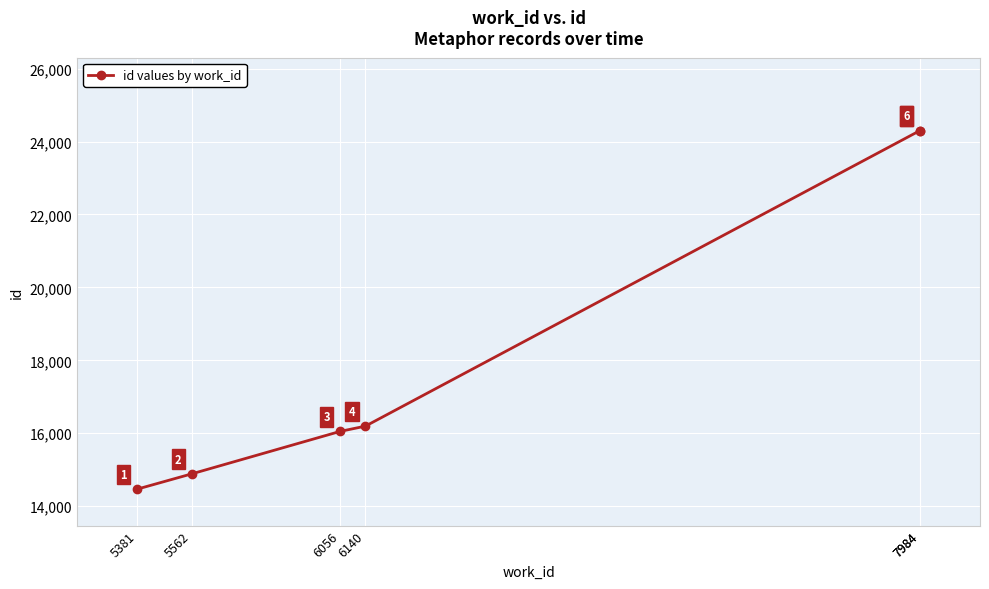

What is the sum of all values?

110195